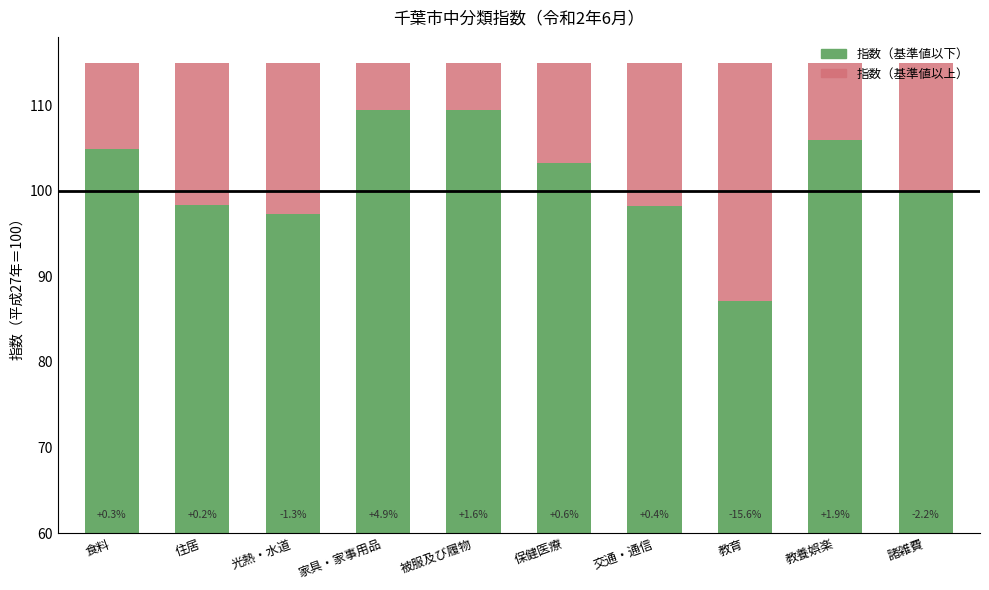

What is the sum of all 指数（下部） values?

414.0